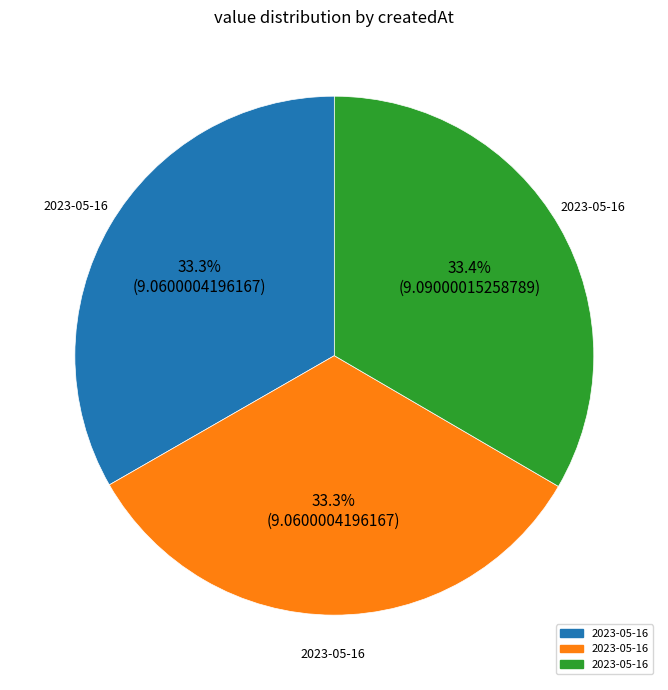

Is there any slice that represents more than half of the pie?

No